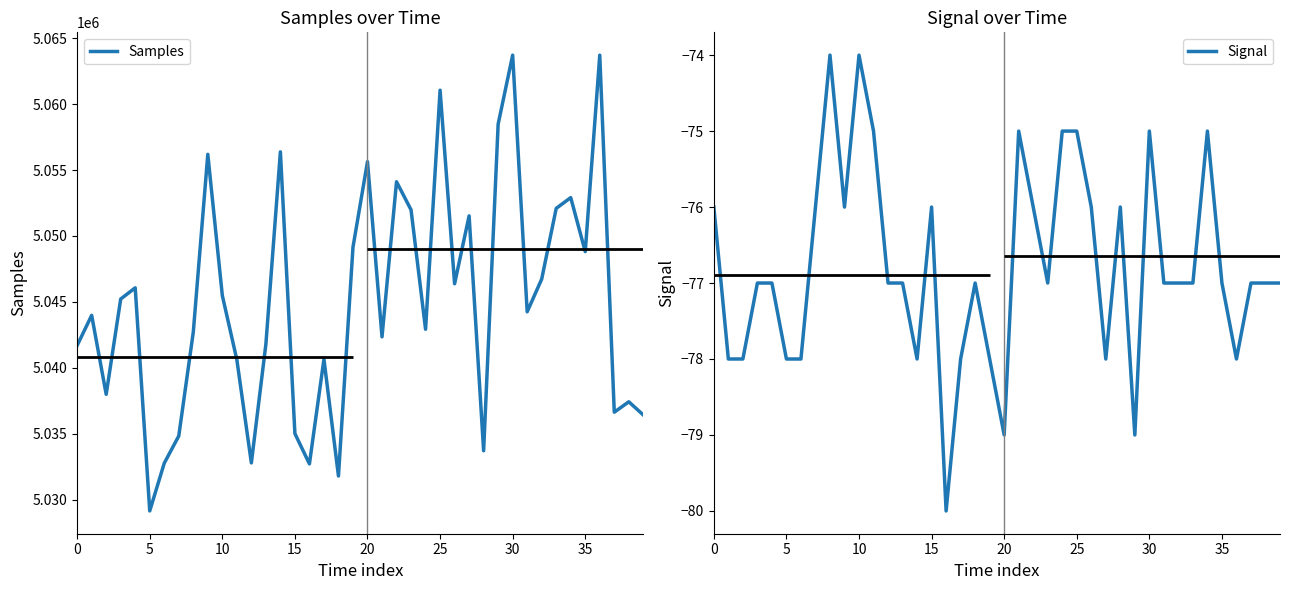

At which label does Samples reach its minimum?

5